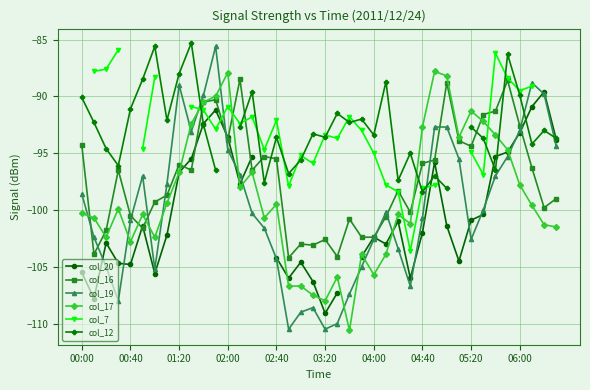

True or false: col_16 has a value of -93.9 at 31.

True